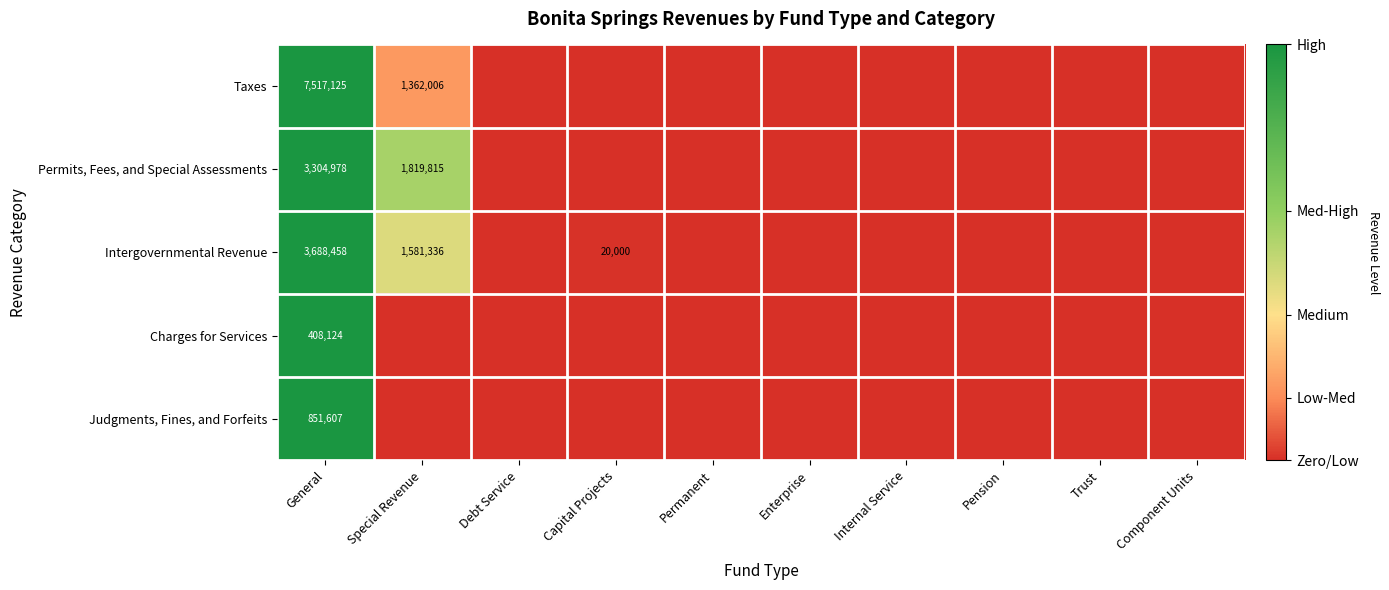

Is it true that Intergovernmental Revenue equals 10365 at Capital Projects?

False